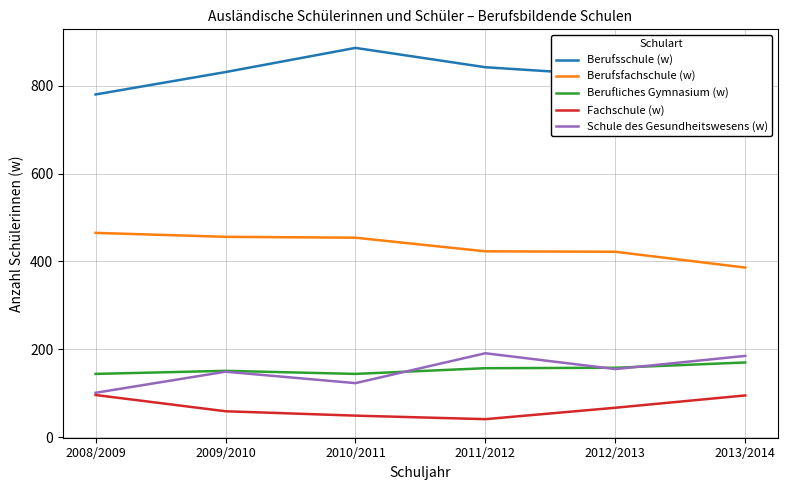

True or false: Berufsschule (w) has a value of 842 at 2011/2012.

True